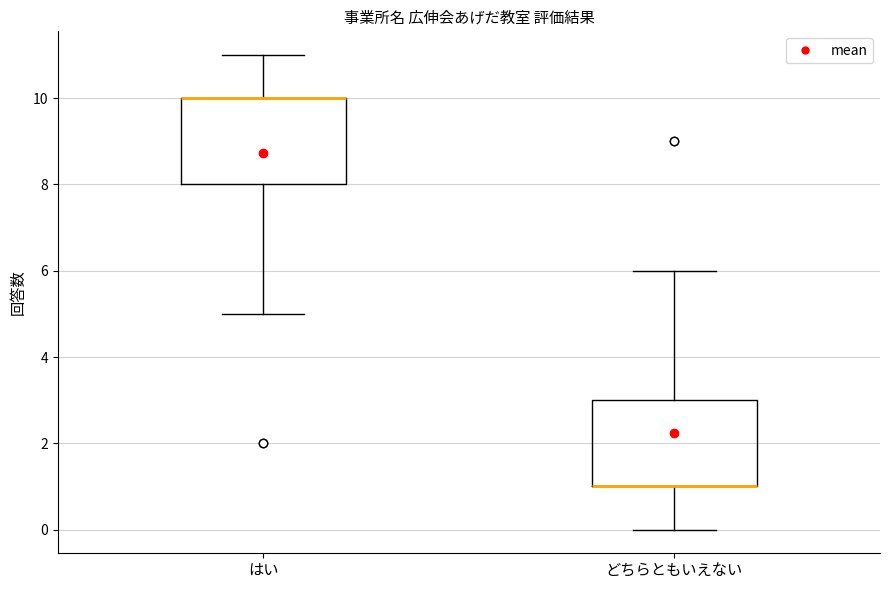

Reading left to right, read every box against the y-axis: the position of its median line, the range the box covers, and the ends of its whiskers. The values are not printed on the chart, so give them approximately, as read against the axis.

はい: median 10 (drawn on the box's upper edge), box 8 to 10, whiskers 5 to 11
どちらともいえない: median 1 (drawn on the box's lower edge), box 1 to 3, whiskers 0 to 6